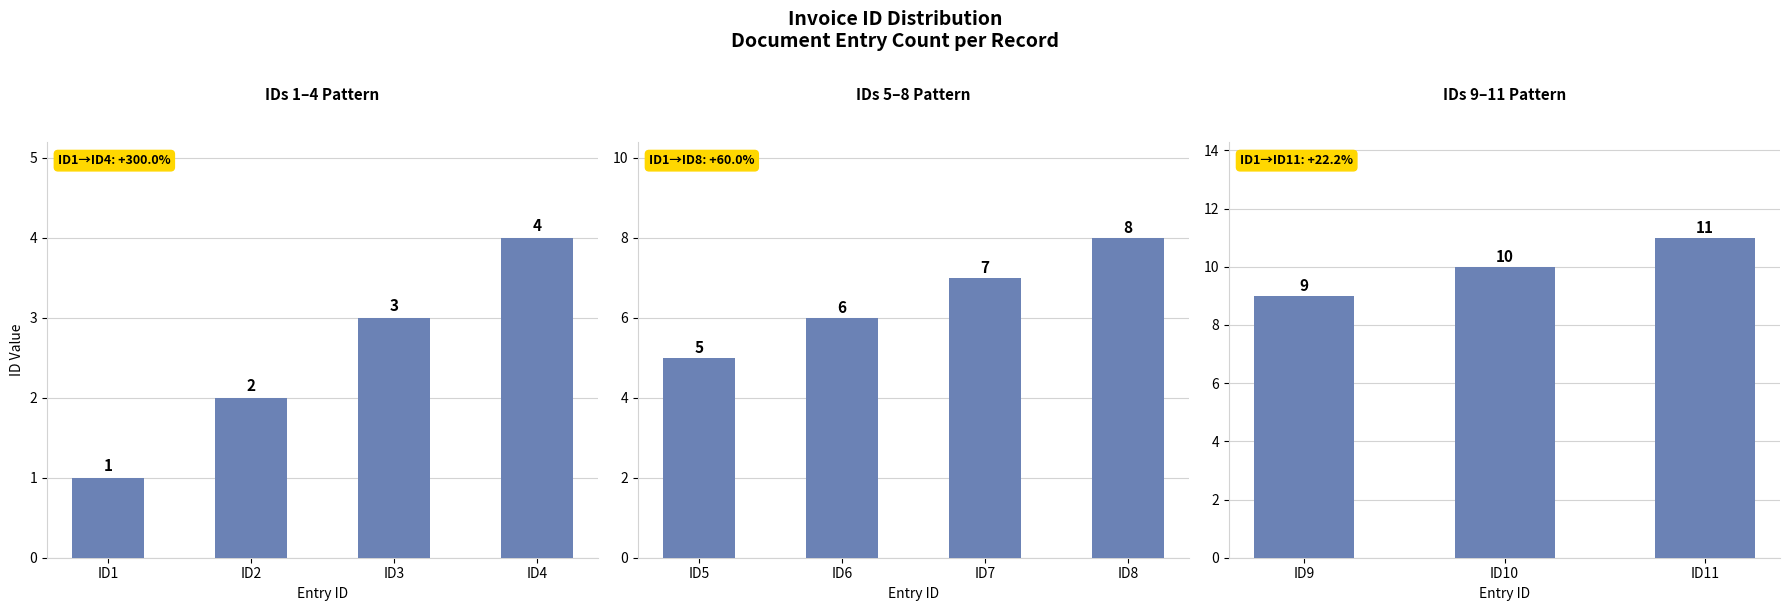

Count the number of values greater than 6.

5